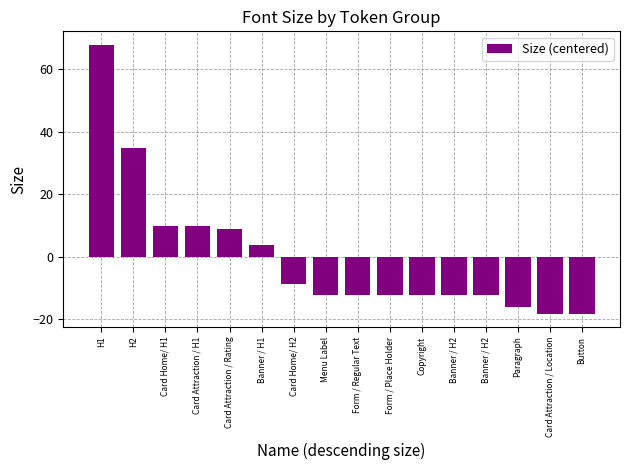

Are the bars horizontal?

No